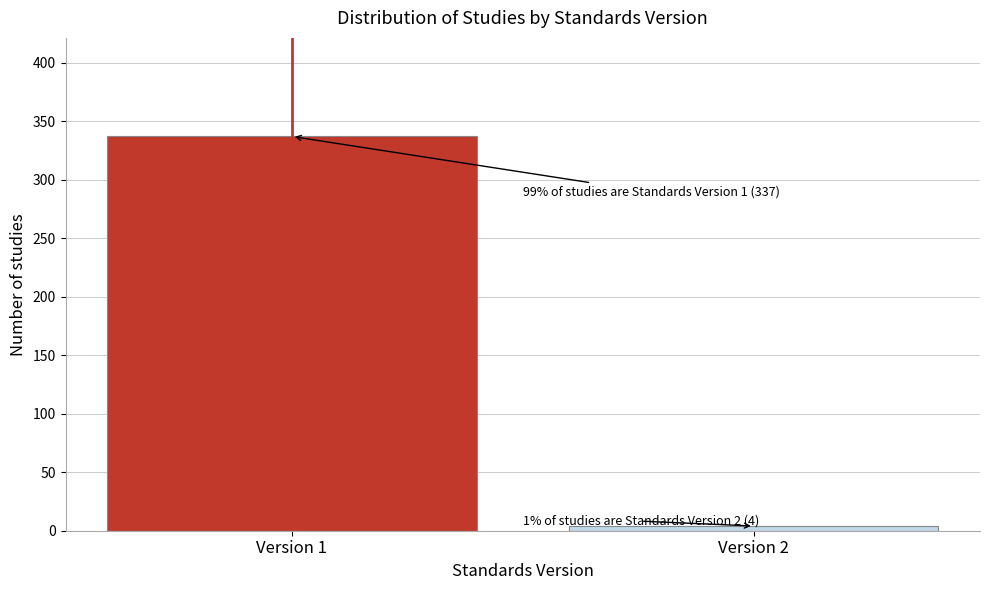

Reading right to left, what are all the values shown in this chart?

4	337